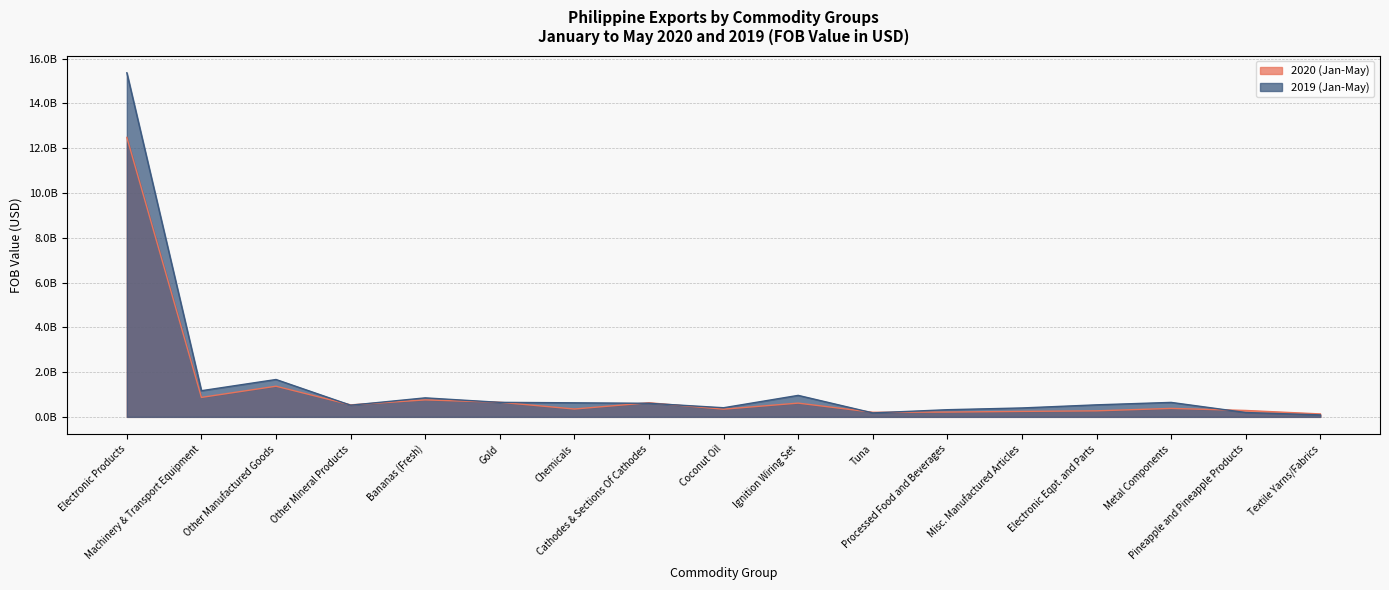

What is the value of the 2020 (Jan-May) point at the 16th from the left?

286534625